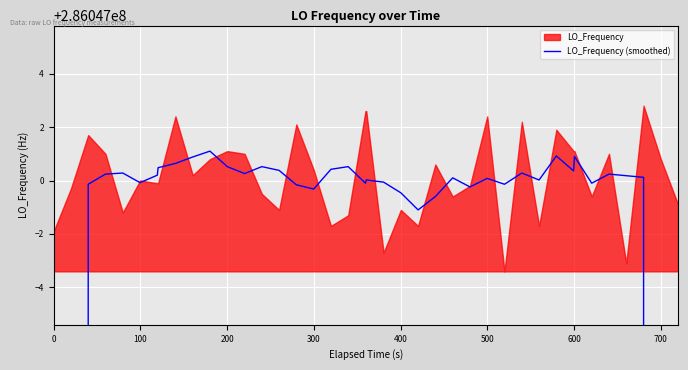

Reading left to right, transcribe all the data shown in this chart.

171628199.9	228837600.1	286046999.9	286047000.2	286047000.3	286046999.9	286047000.2	286047000.5	286047000.6	286047000.9	286047001.1	286047000.5	286047000.3	286047000.5	286047000.4	286046999.8	286046999.7	286047000.4	286047000.5	286046999.9	286047000.0	286046999.9	286046999.5	286046998.9	286046999.4	286047000.1	286046999.8	286047000.1	286046999.9	286047000.3	286047000.0	286047000.9	286047000.4	286047000.9	286046999.9	286047000.2	286047000.2	286047000.1	228837599.9	171628200.5